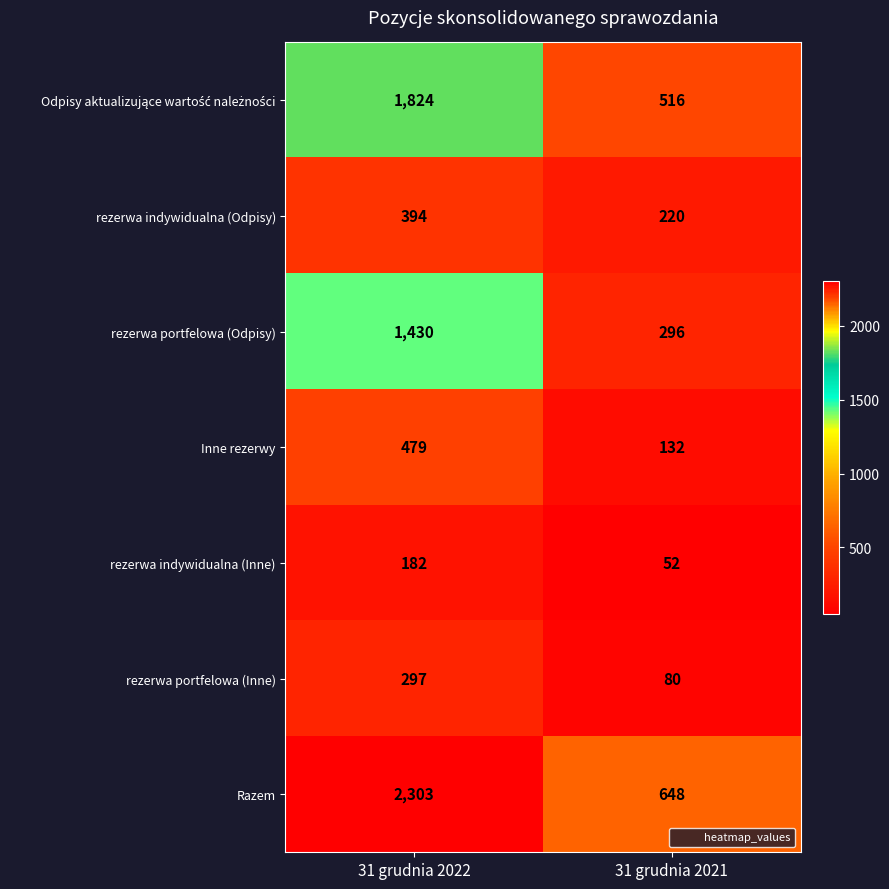

Between 31 grudnia 2022 and 31 grudnia 2021, which series saw the biggest shift?

Razem